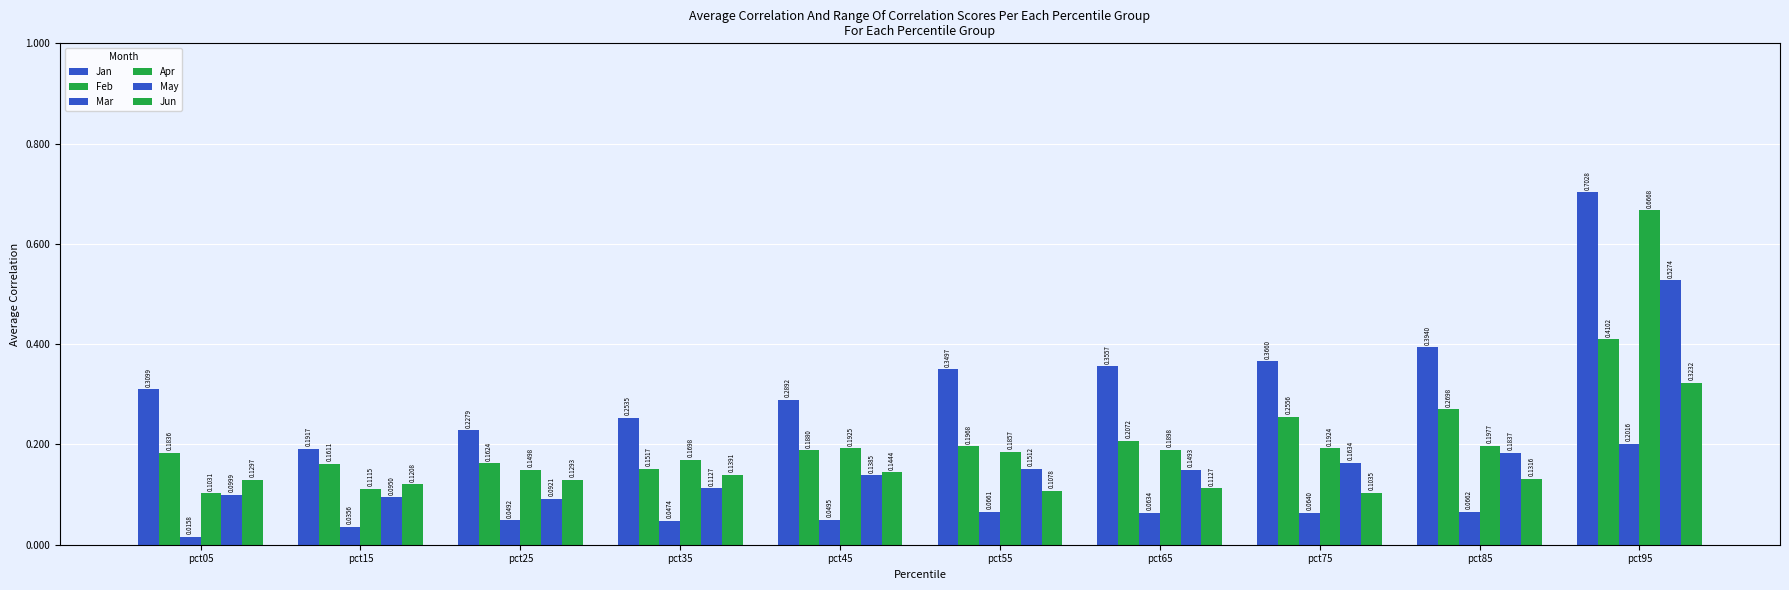

What is the total value across all series at pct75?

1.1